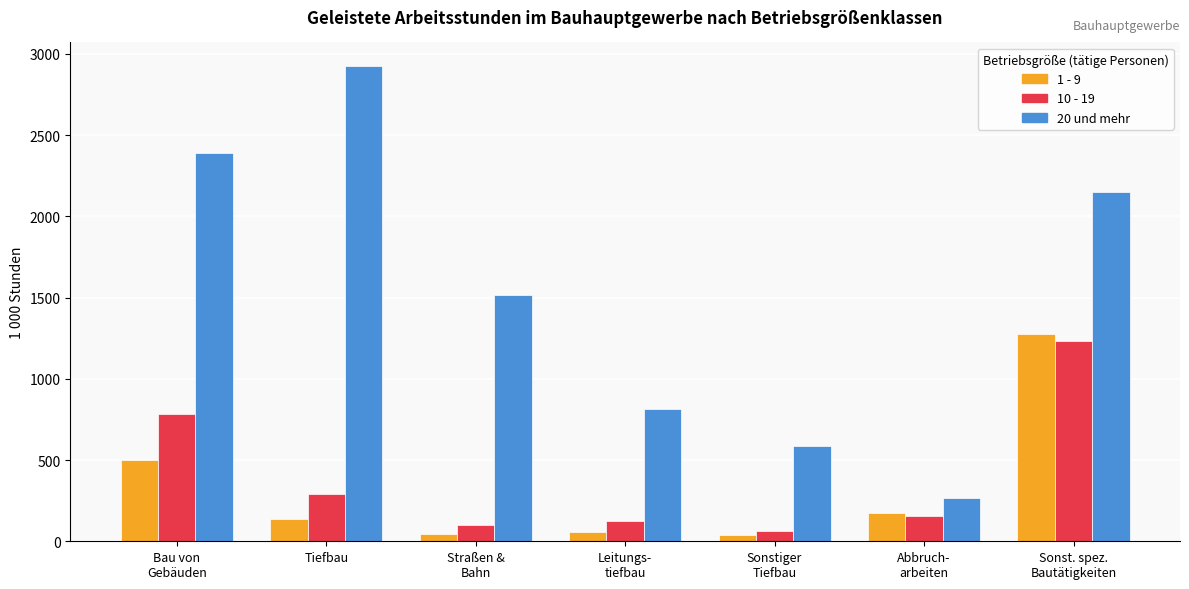

What position from the right is Straßen &
Bahn?

5